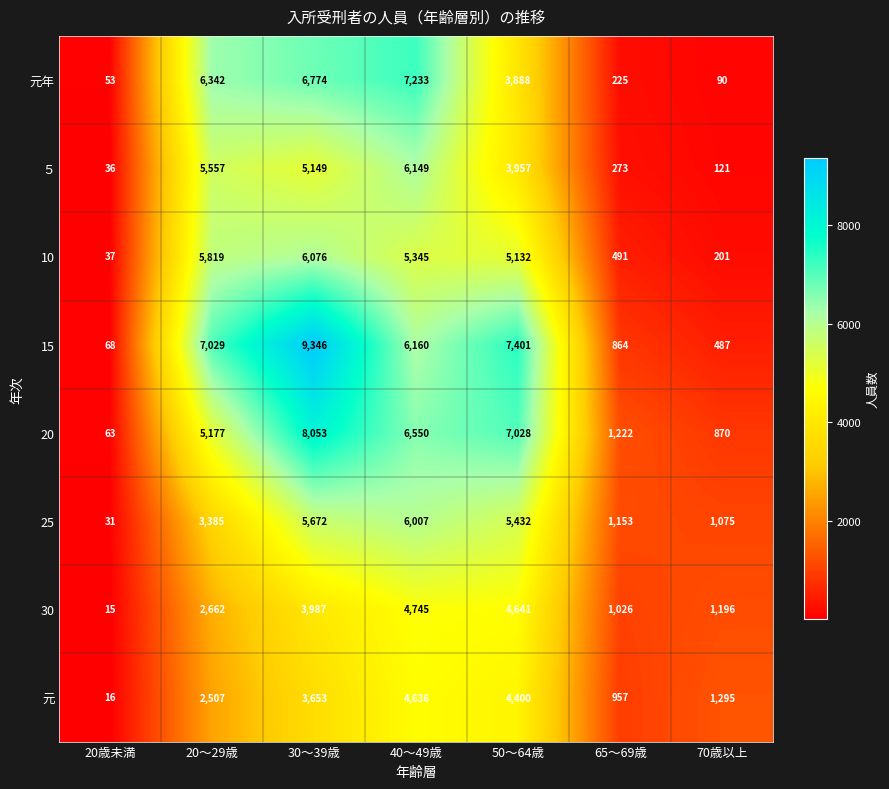

What is the total value across all series at 65～69歳?

6211